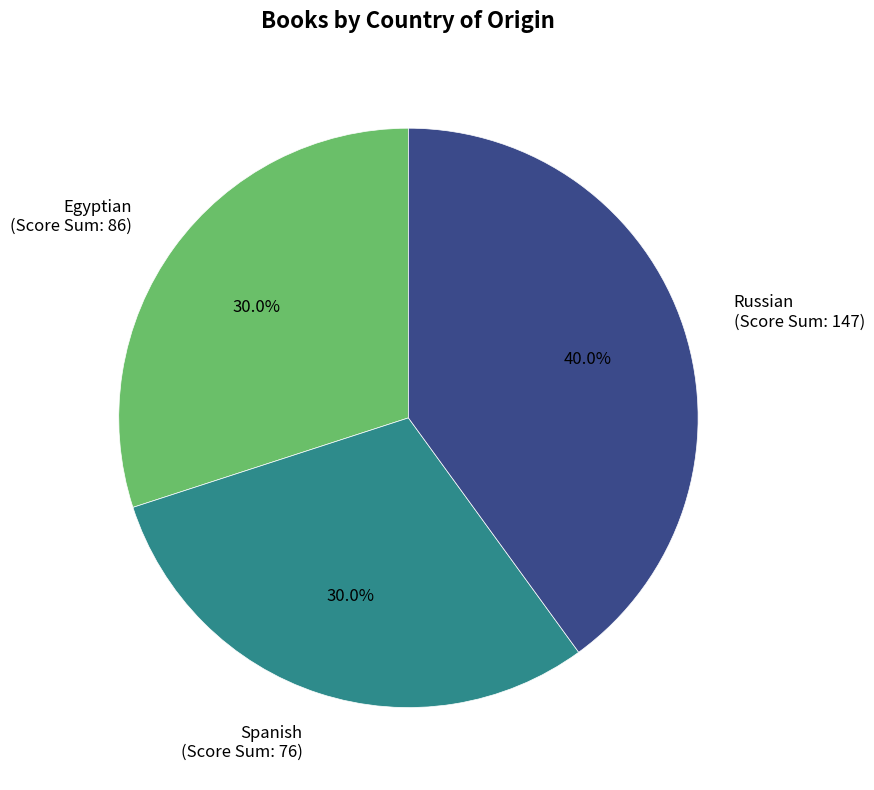

What percentage is the Russian slice, to the nearest percent?

40%